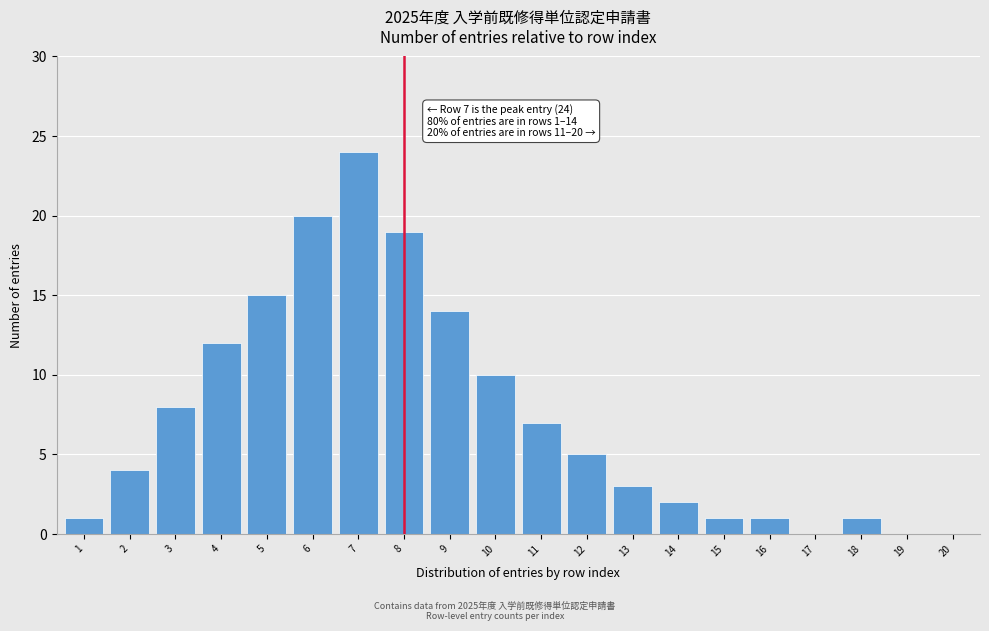

Reading right to left, list all the values displayed in this chart.

20=0	19=0	18=1	17=0	16=1	15=1	14=2	13=3	12=5	11=7	10=10	9=14	8=19	7=24	6=20	5=15	4=12	3=8	2=4	1=1